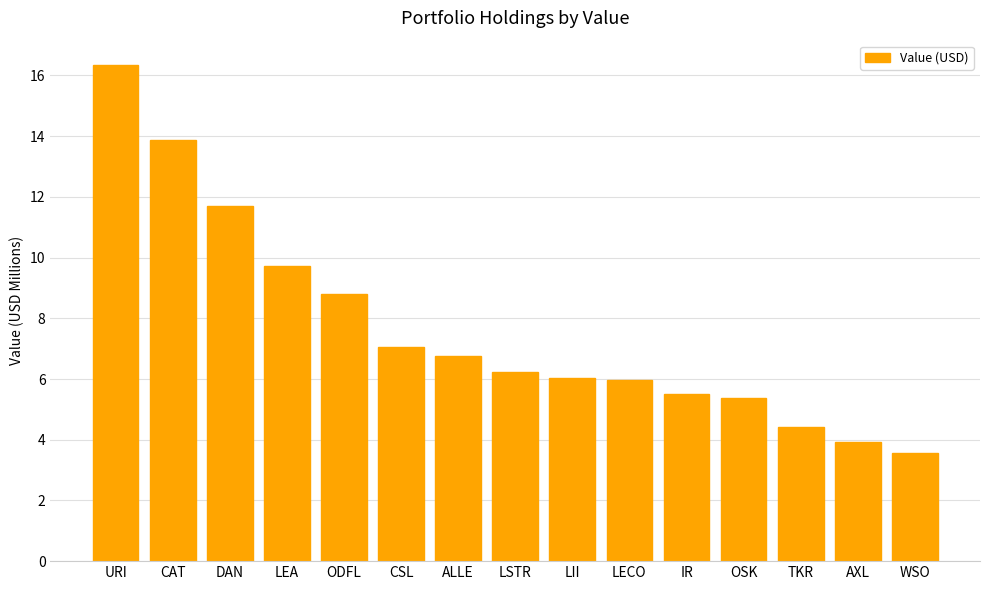

Does the chart contain stacked bars?

No